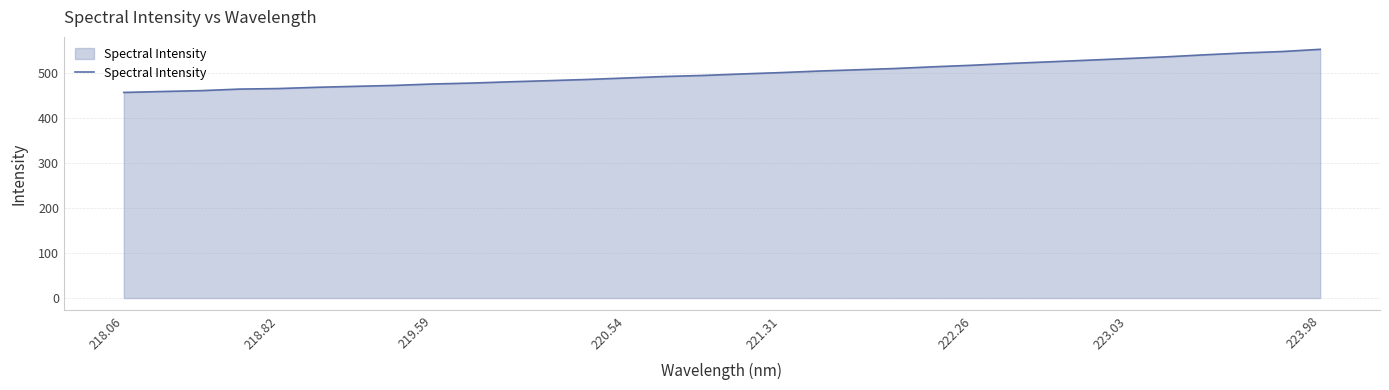

What is the greatest value displayed?

552.6